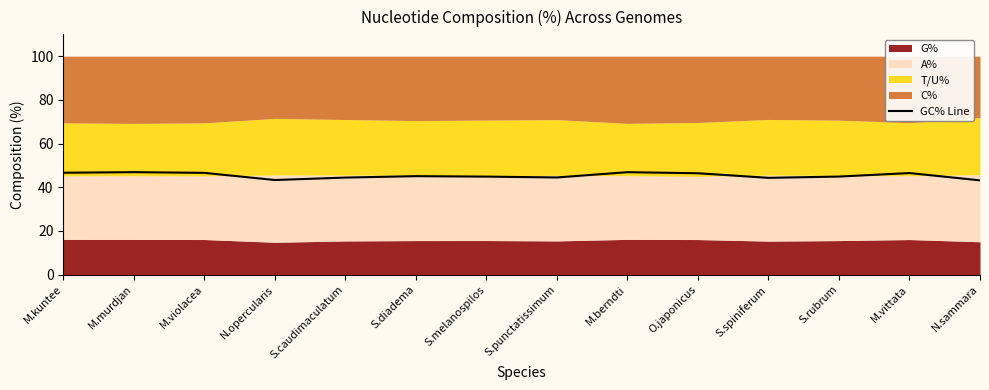

What is the label of the 12th point from the left?

S.rubrum